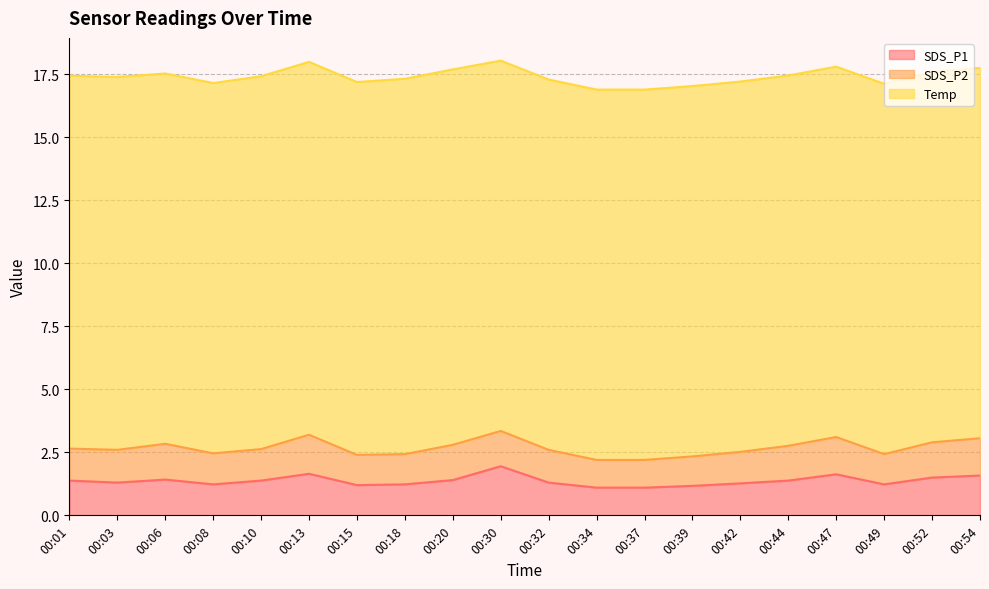

Which series changed the most between 00:01 and 00:20?

SDS_P2